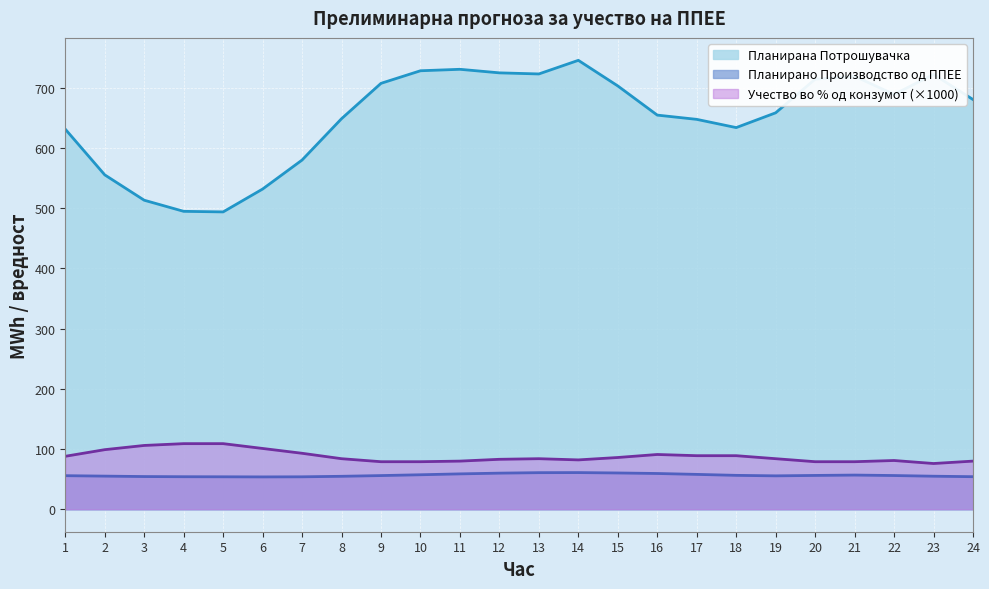

How many lines are shown in the chart?

3